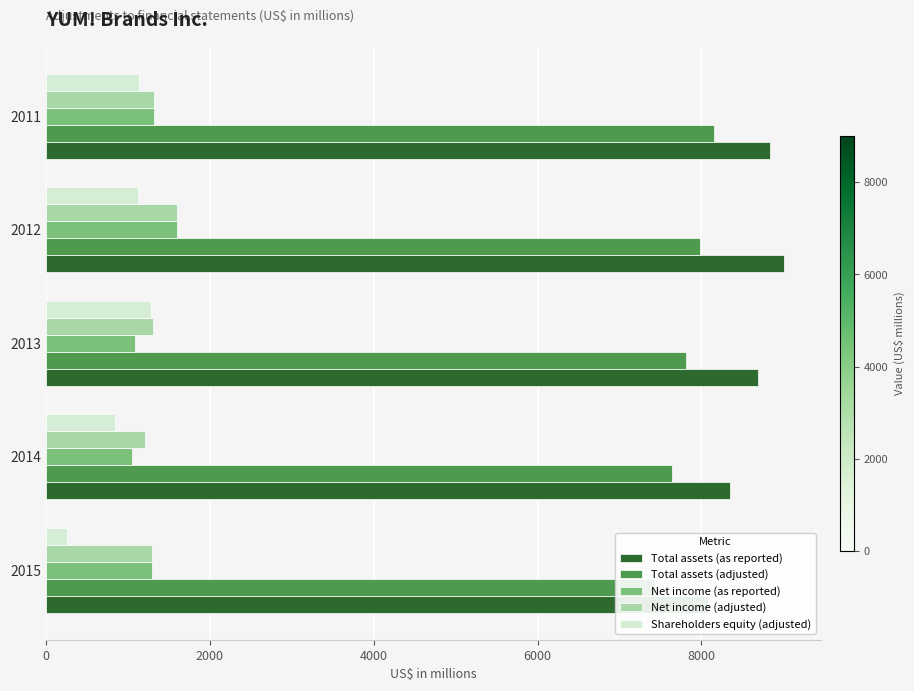

How many bars are there in each group?

5